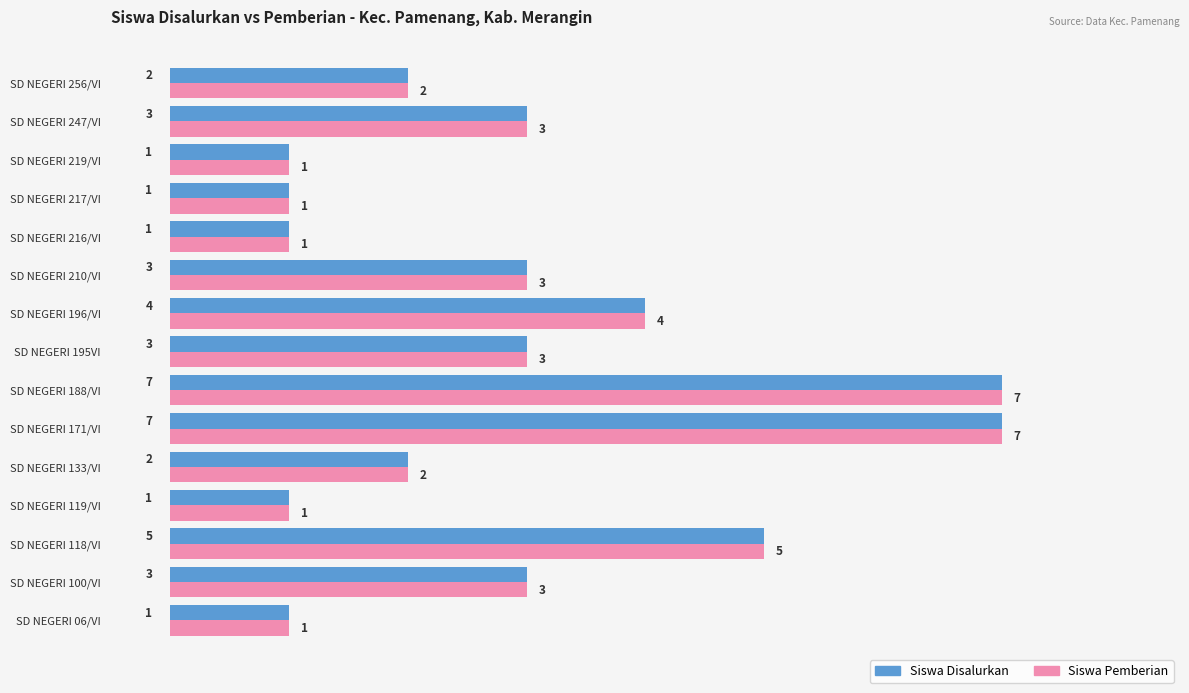

Count the number of categories in the chart.

15